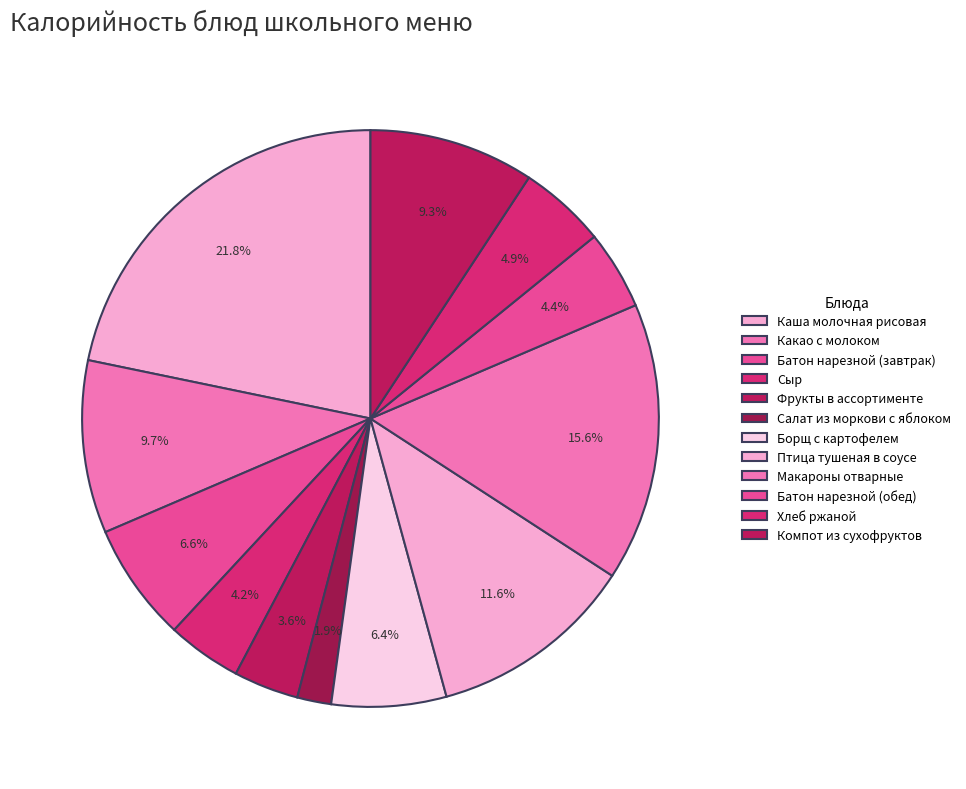

True or false: Компот из сухофруктов accounts for 17% of the total.

False